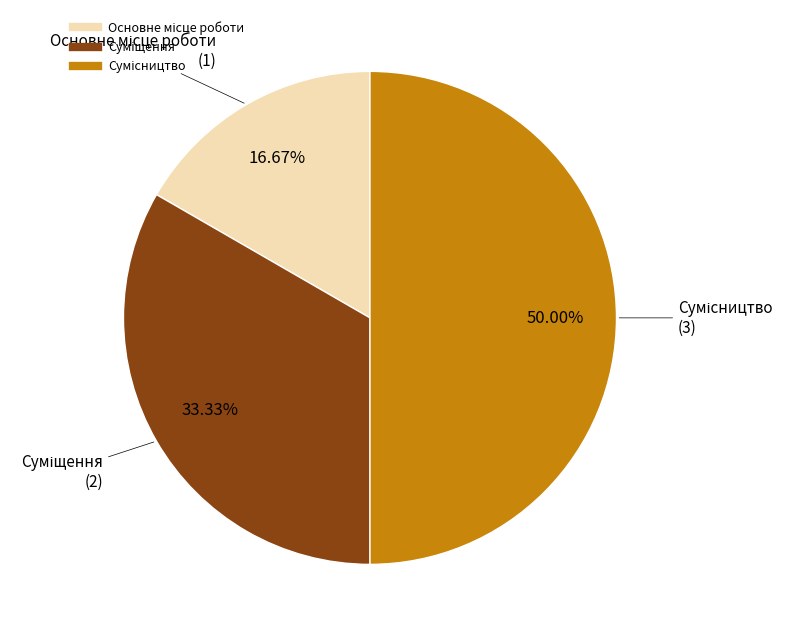

Rank the categories by value from lowest to highest.

Основне місце роботи, Суміщення, Сумісництво